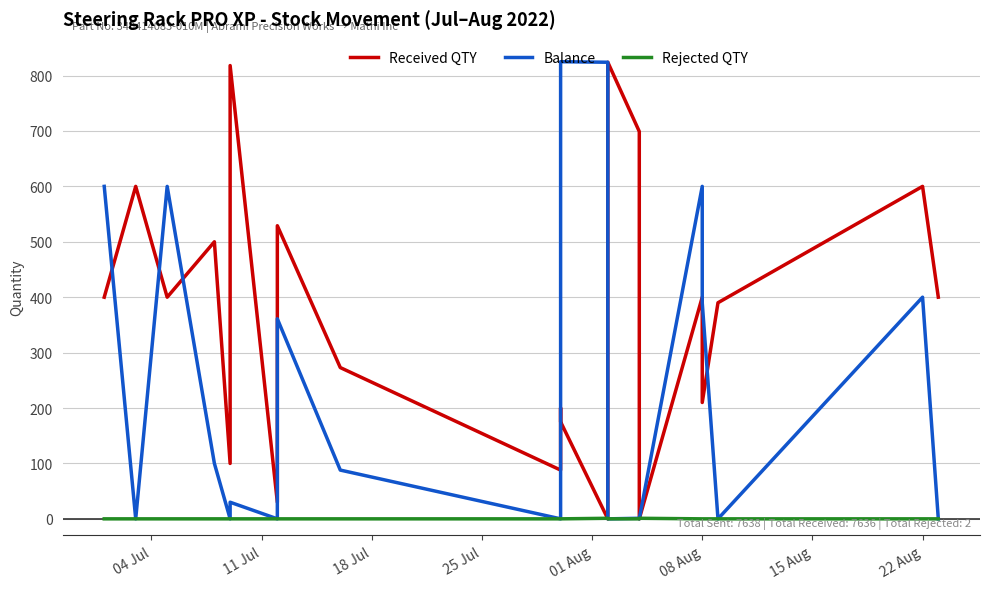

The Balance series shows -346 at 13. True or false?

False